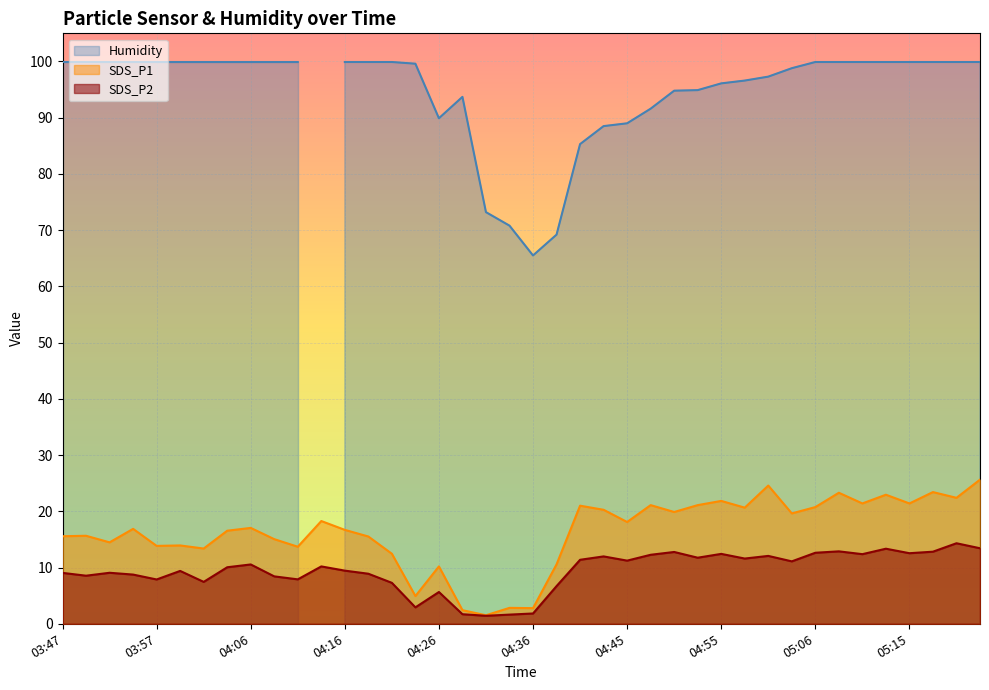

The SDS_P1 series shows 20.6 at 03:57. True or false?

False